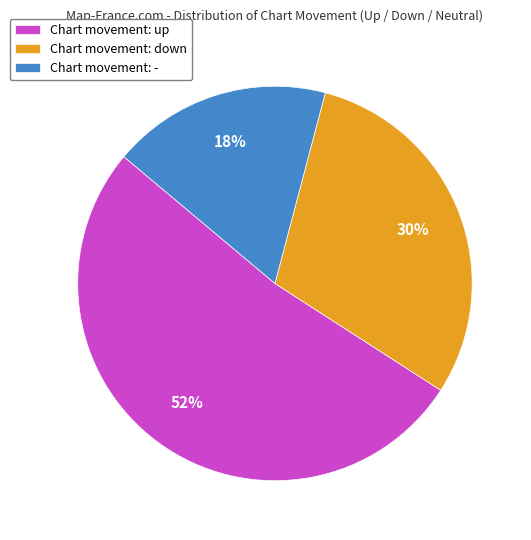

How many segments does this pie chart have?

3